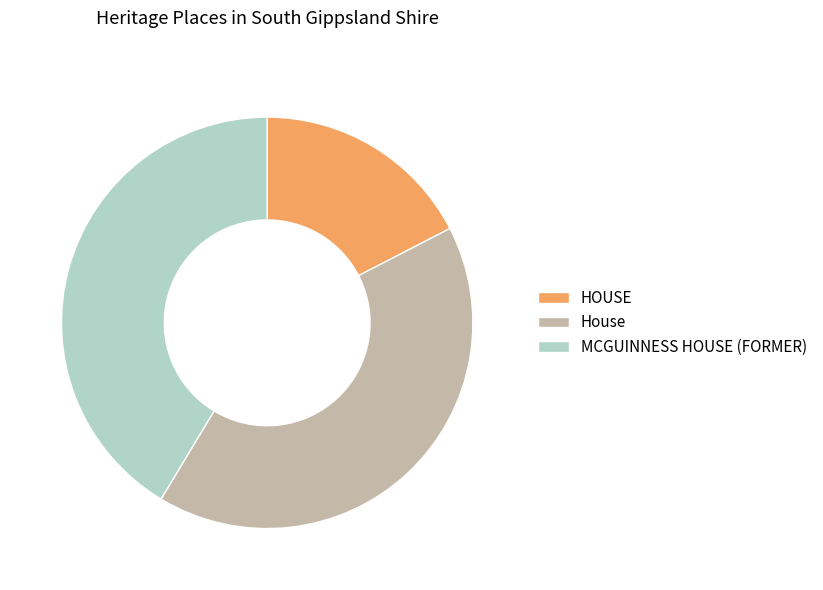

Count the number of slices in the pie.

3